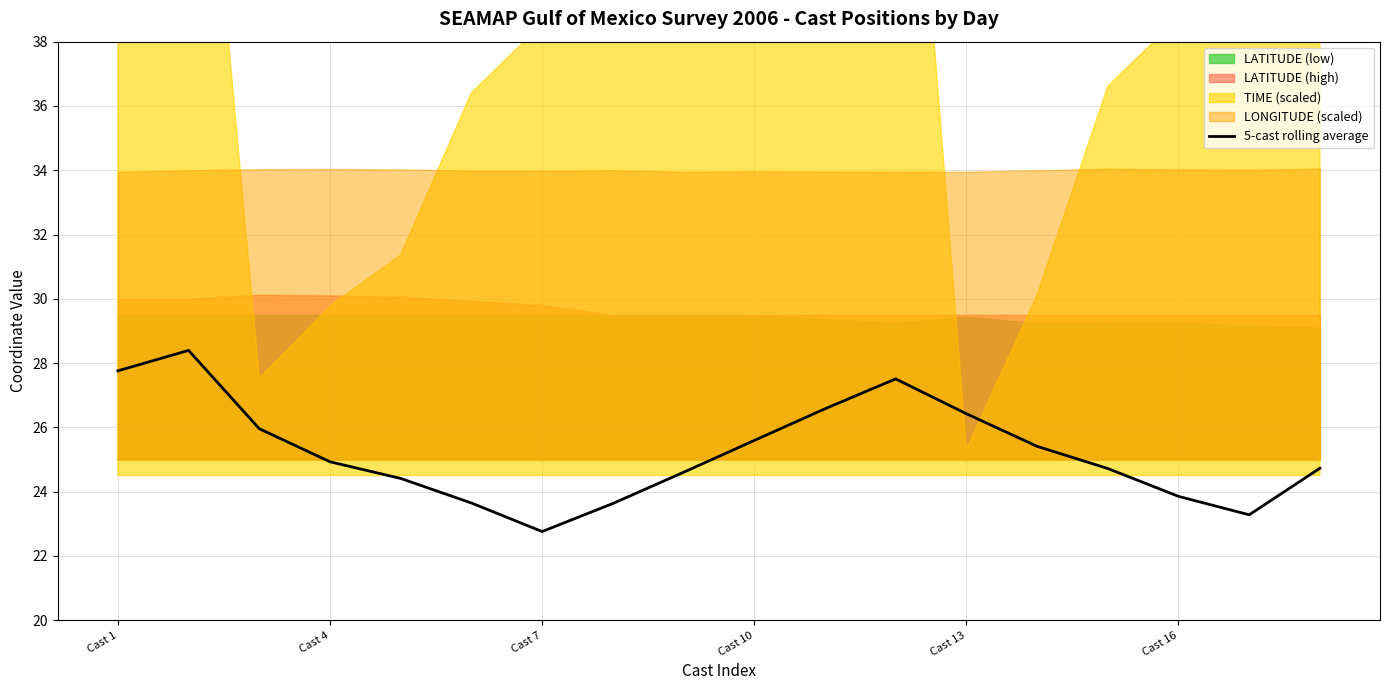

What is the difference between the maximum and second lowest values?

5.1